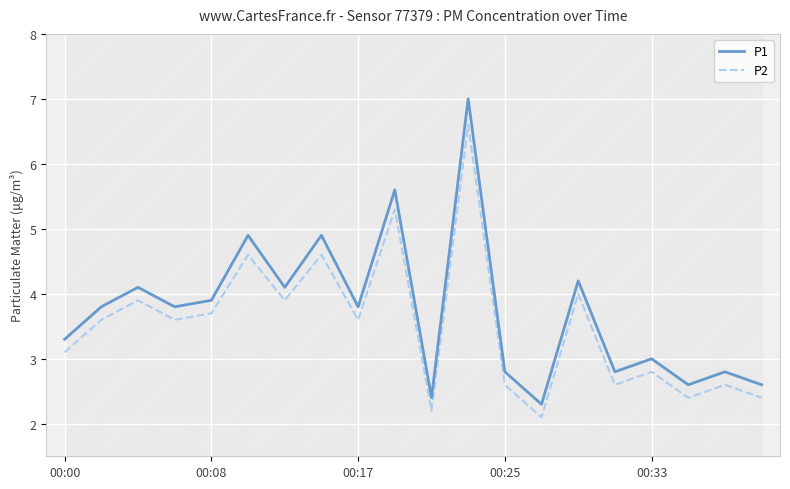

True or false: P1 and P2 cross at least once.

False